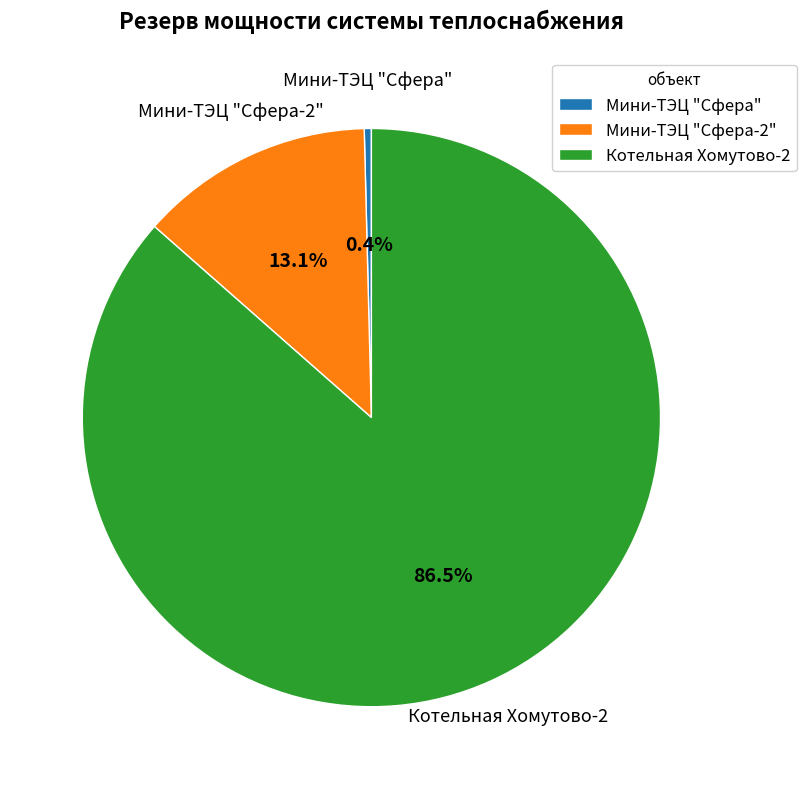

Between Мини-ТЭЦ "Сфера-2" and Мини-ТЭЦ "Сфера", which is larger?

Мини-ТЭЦ "Сфера-2"